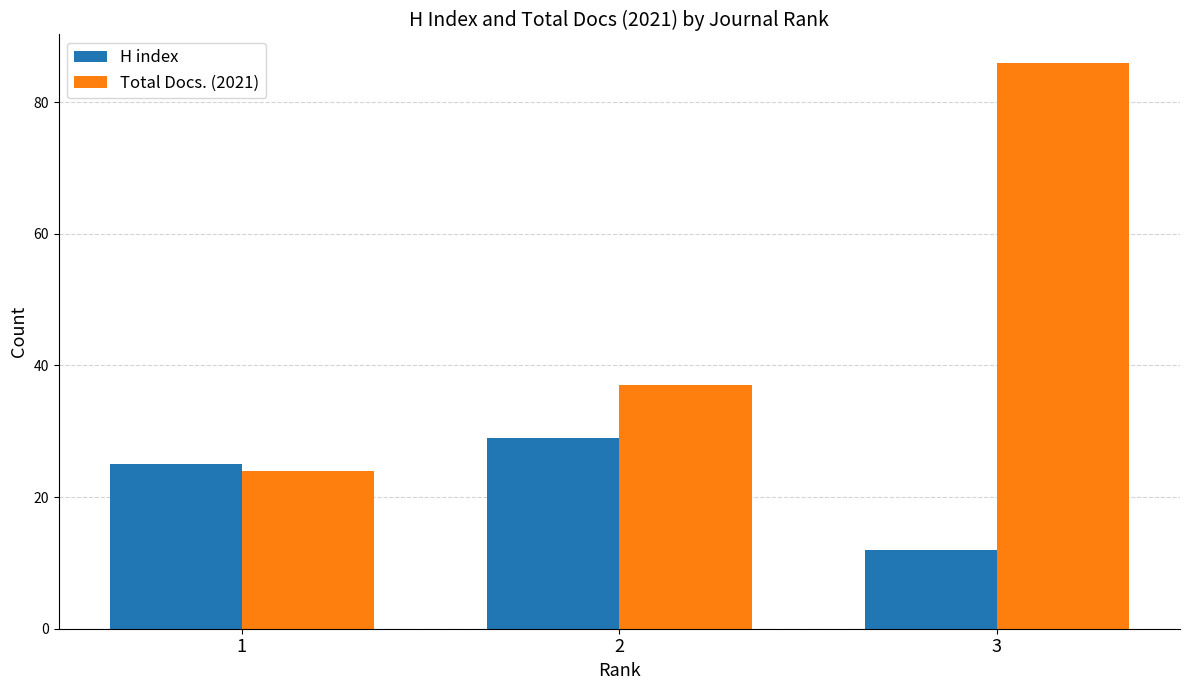

What is the spread (max minus min) of values at 3?

74